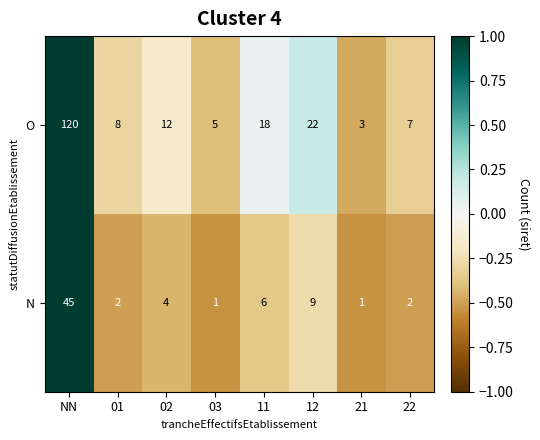

How many distinct data groups are displayed?

2